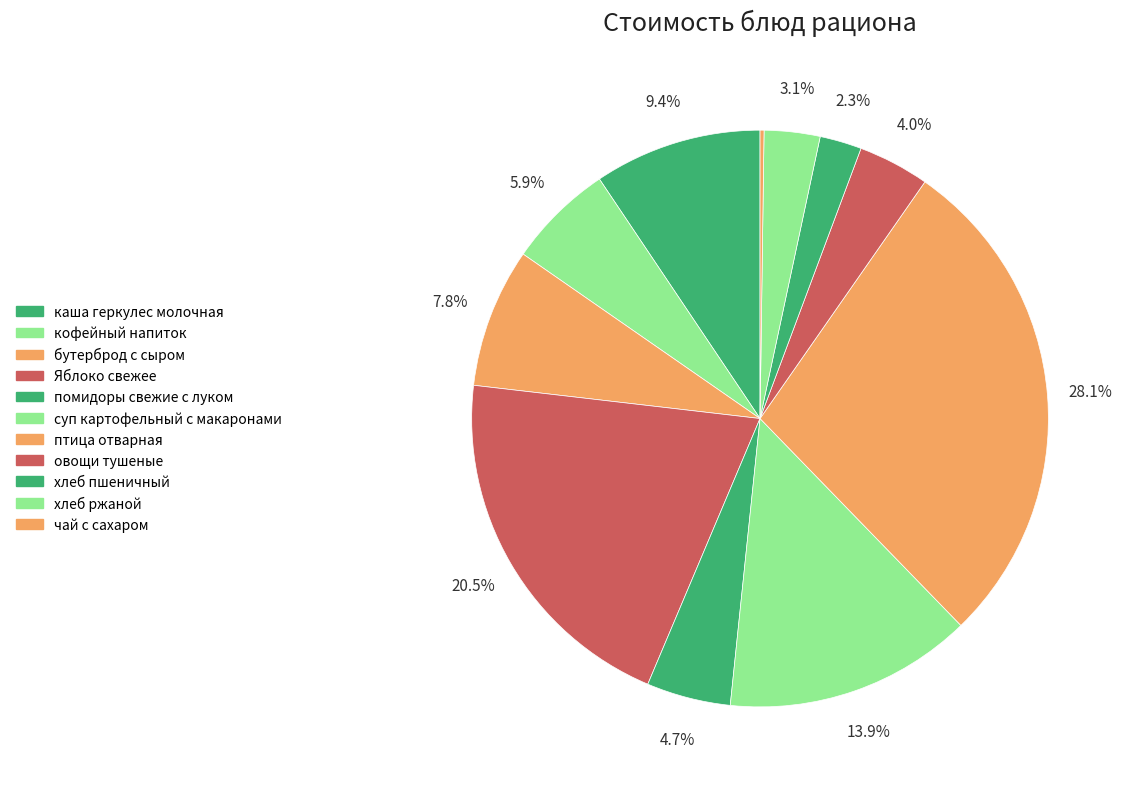

To the nearest percent, what is the combined percentage of овощи тушеные and помидоры свежие с луком?

9%